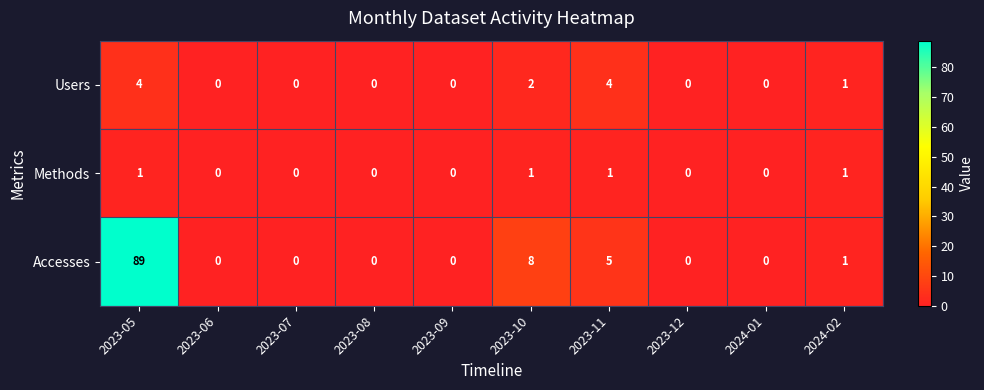

Rank the series by their maximum value, from lowest to highest.

Methods, Users, Accesses